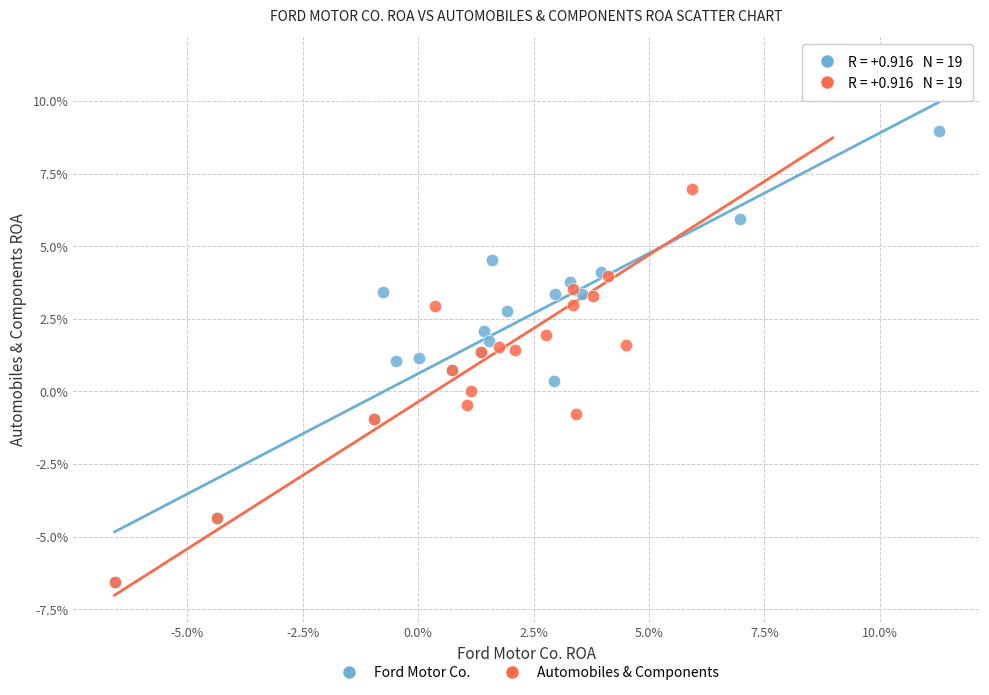

Which series has the largest Y range (max minus min)?

Automobiles & Components